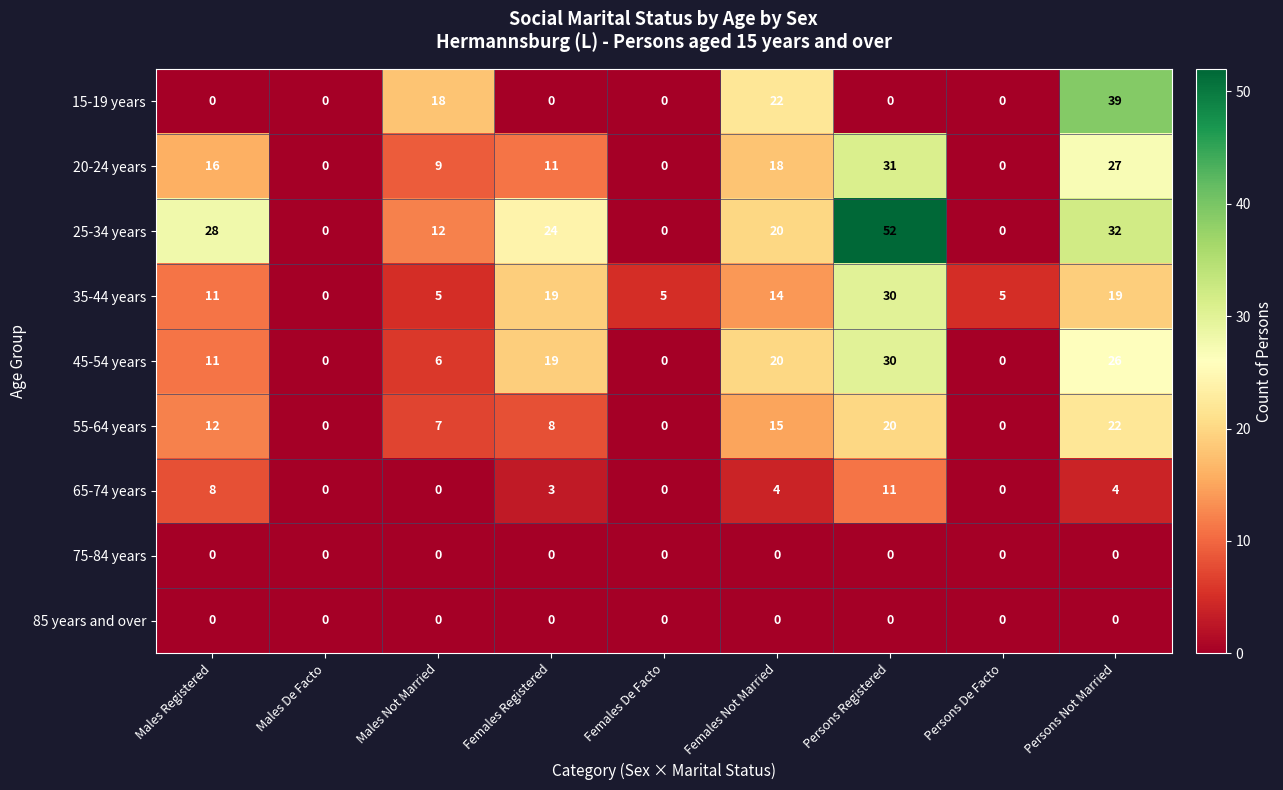

How many series are shown in this chart?

9